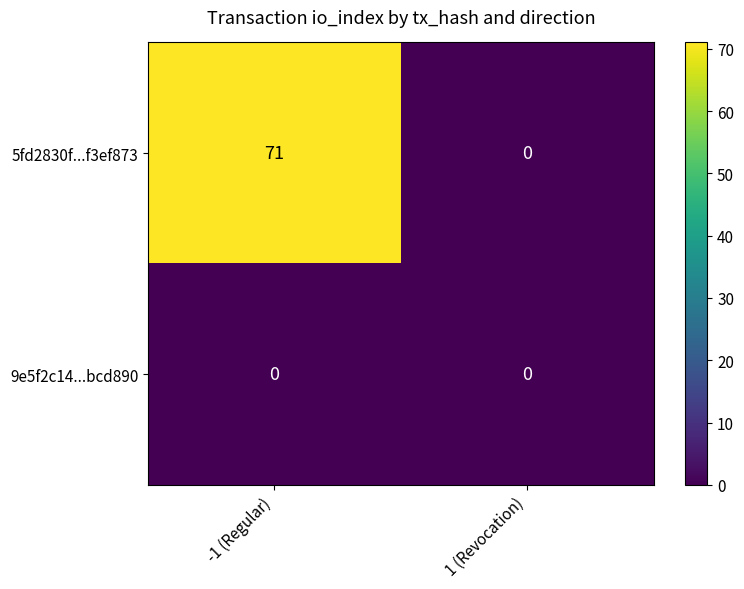

The value of 9e5f2c14...bcd890 at 1 (Revocation) is 0. True or false?

True